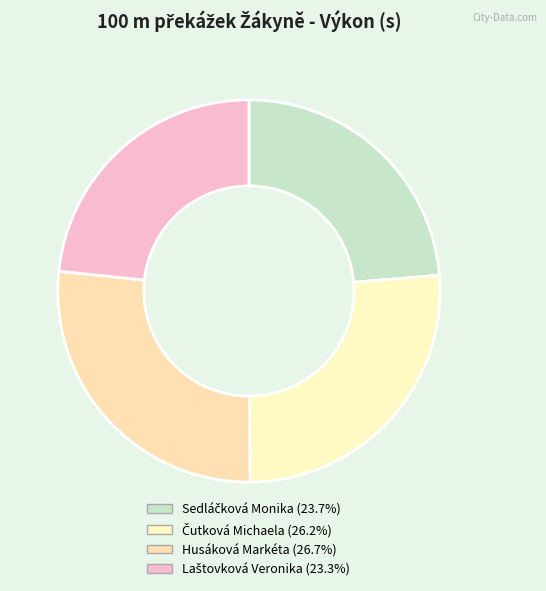

To the nearest percent, what is the difference between the Sedláčková Monika and Husáková Markéta slice percentages?

3%